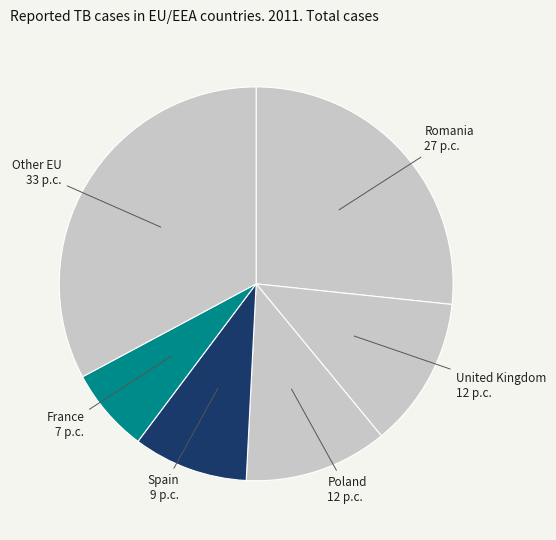

What is the largest slice in the pie chart?

Other EU